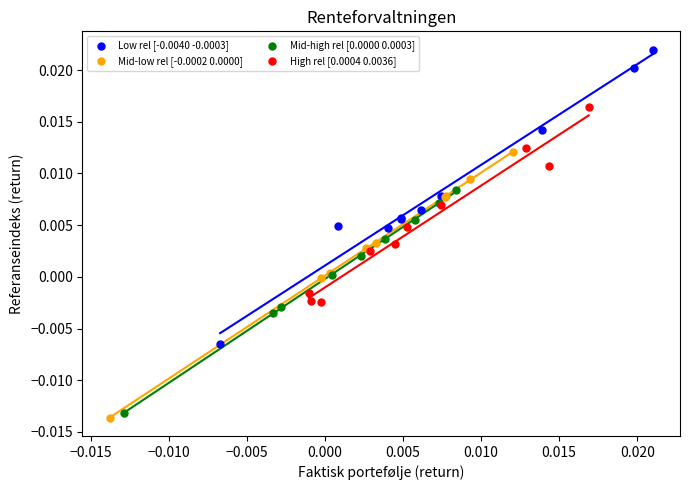

Which series contains the lowest Y value?

Mid-low rel [-0.0002 0.0000]